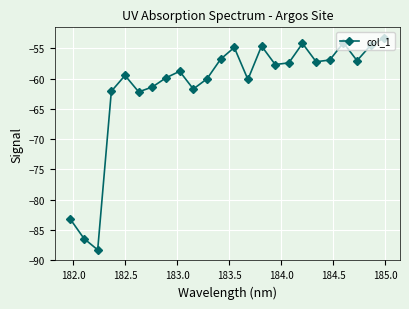

How many points are higher than both their immediate neighbors (excluding endpoints)?

6